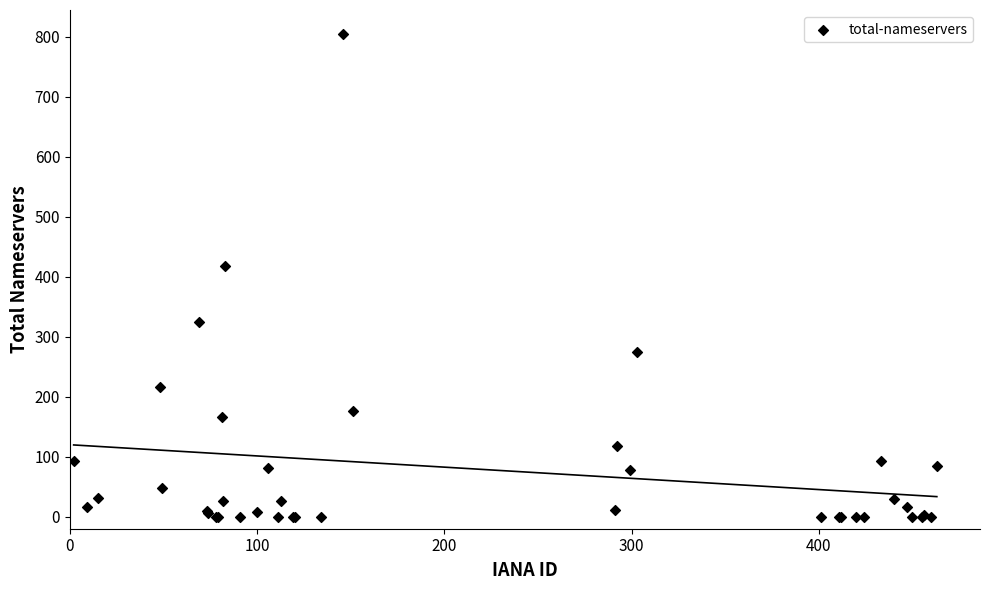

What Y value in the scatter plot is closest to 402?

417